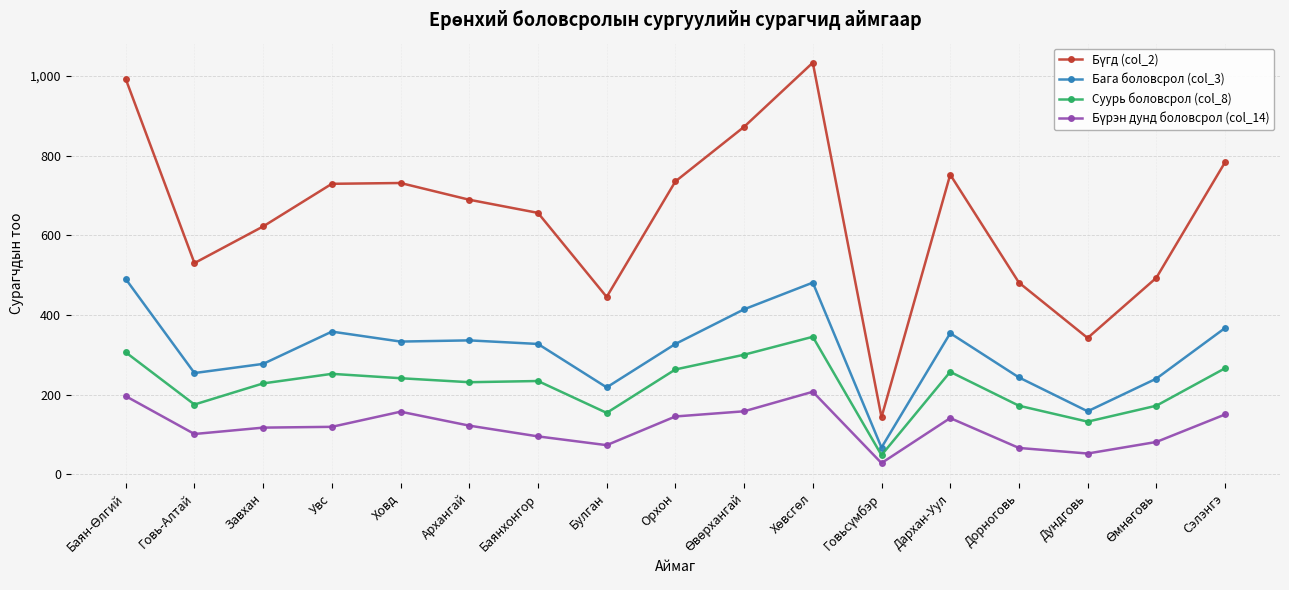

What is the sum of all Бага боловсрол (col_3) values?

5244